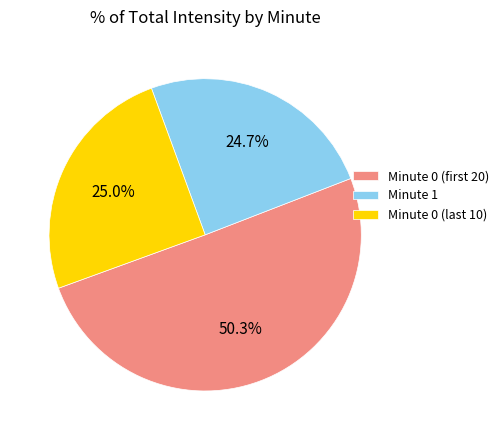

What is the majority slice?

Minute 0 (first 20)